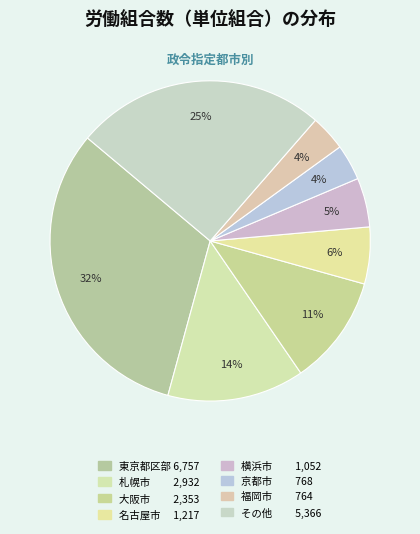

Count the number of slices in the pie.

8